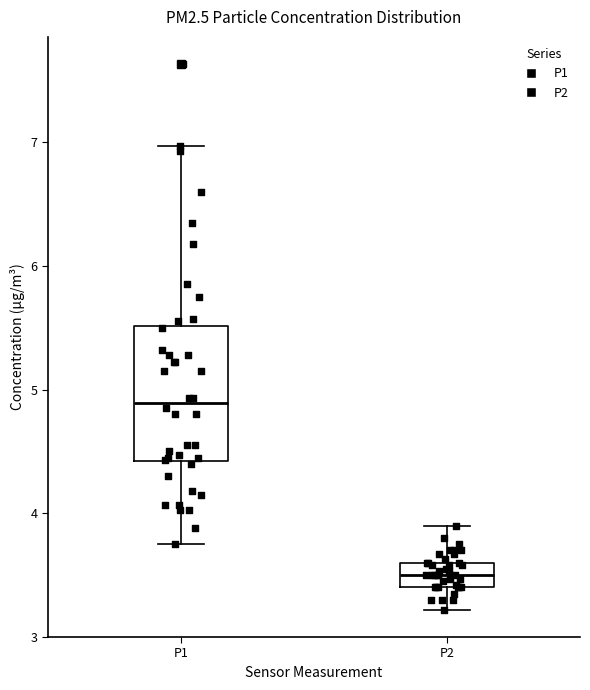

Reading left to right, read every box against the y-axis: the position of its median line, the range the box covers, and the ends of its whiskers. The values are not printed on the chart, so give them approximately, as read against the axis.

P1: median 4.9, box 4.4 to 5.5, whiskers 3.8 to 7.0
P2: median 3.5, box 3.4 to 3.6, whiskers 3.2 to 3.9